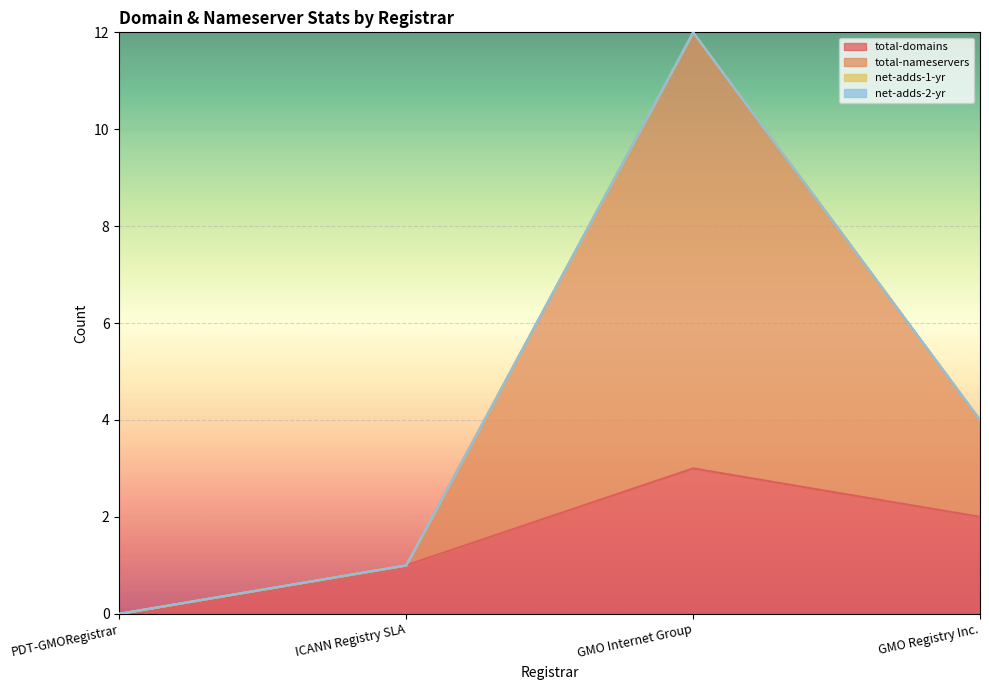

How many total-domains values are between 1 and 3?

3